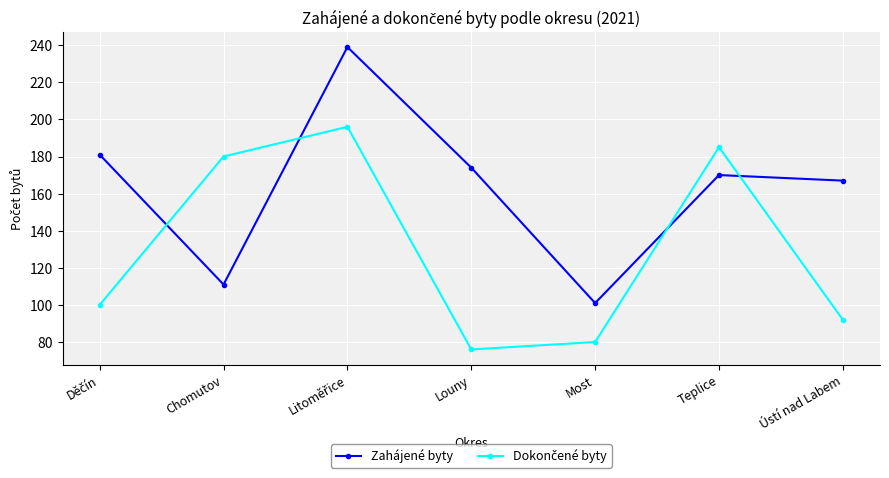

True or false: Zahájené byty has a value of 171 at Chomutov.

False